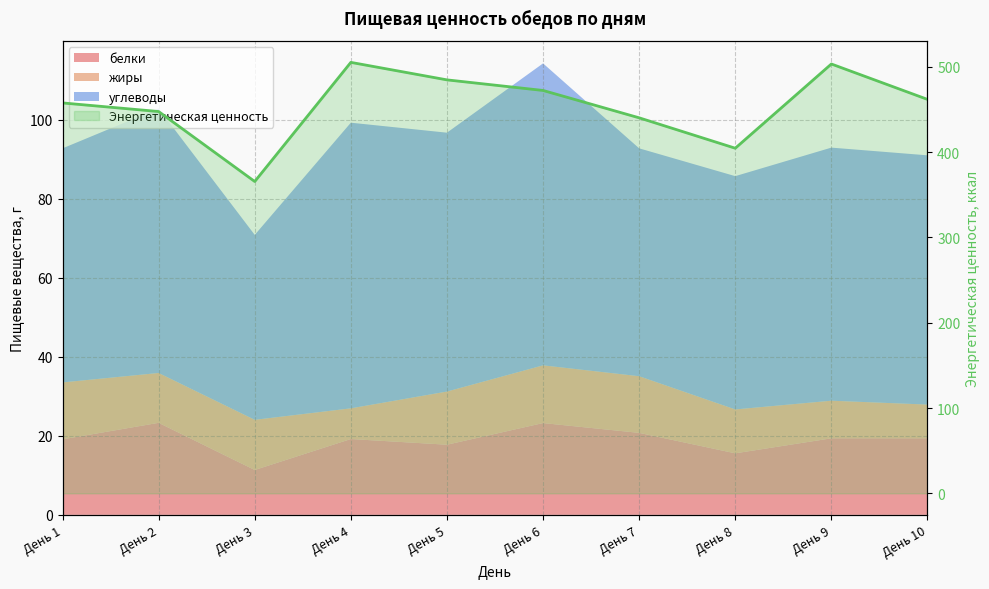

What is the average value?

454.3